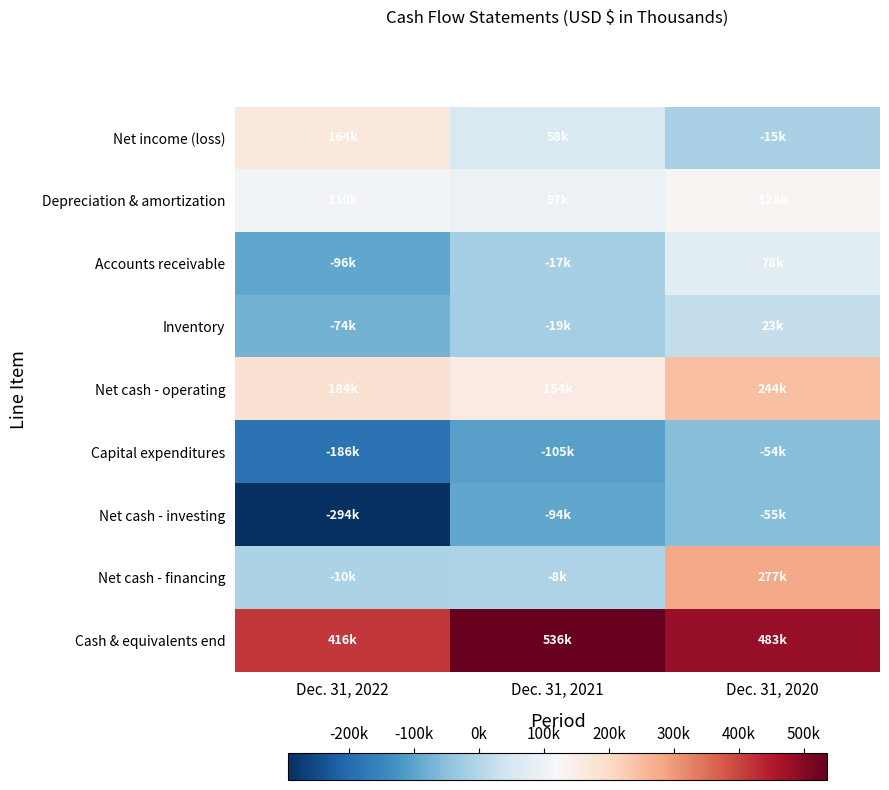

Which label corresponds to the smallest value in the chart?

Dec. 31, 2022